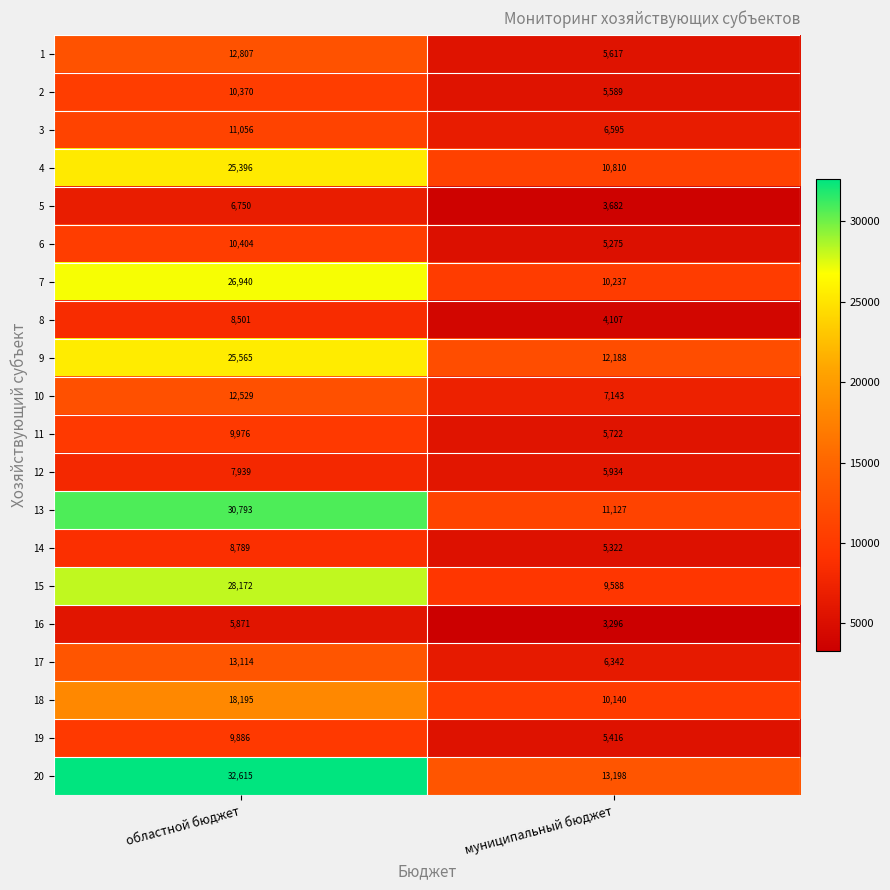

How many categories are shown in the chart?

2